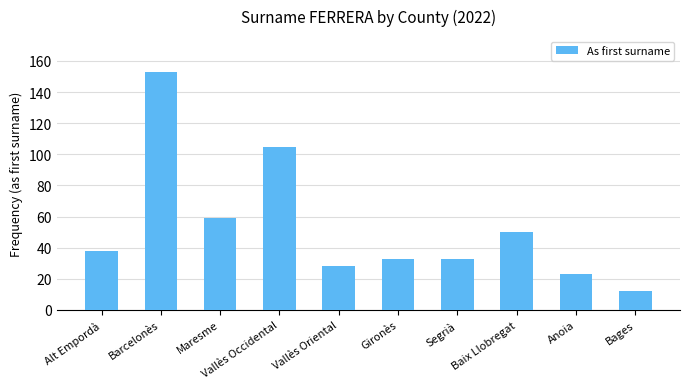

Reading left to right, list all the values displayed in this chart.

Alt Empordà=38	Barcelonès=153	Maresme=59	Vallès Occidental=105	Vallès Oriental=28	Gironès=33	Segrià=33	Baix Llobregat=50	Anoia=23	Bages=12